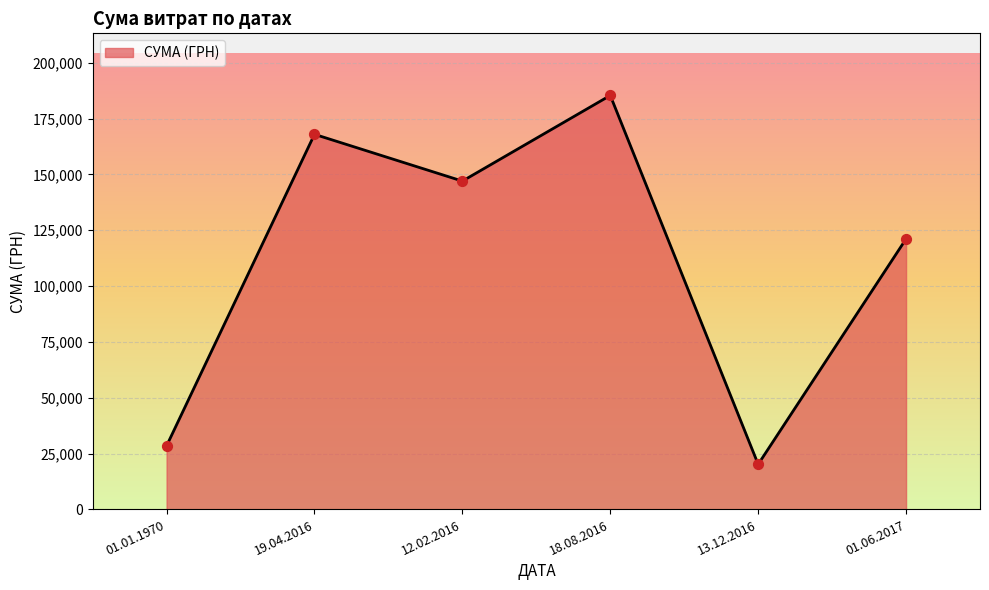

What is the change in value from 01.01.1970 to 19.04.2016?

+139458.4